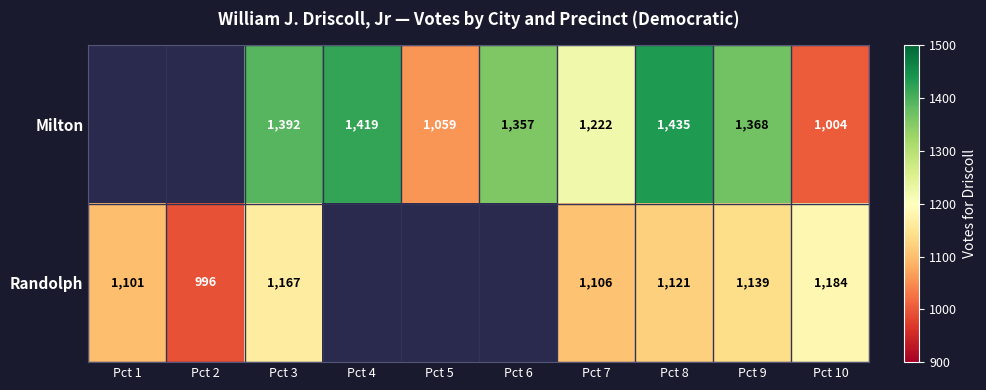

What is the difference between the highest and lowest values at Pct 8?

314